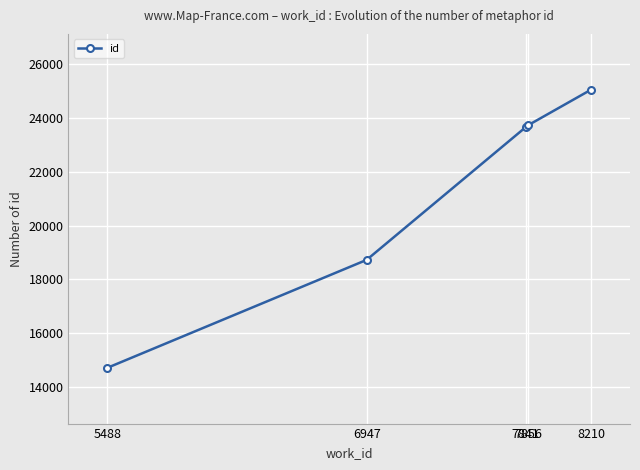

How many data points are less than 23654?

2